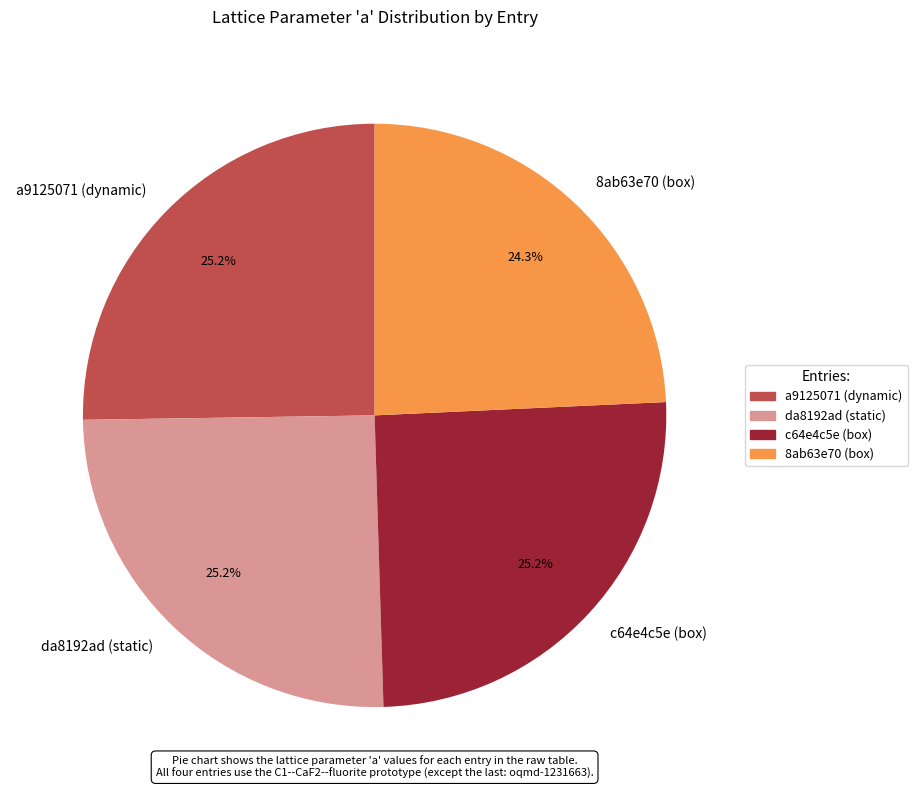

Combined, what portion of the pie is a9125071 (dynamic) and da8192ad (static)?

50.5%